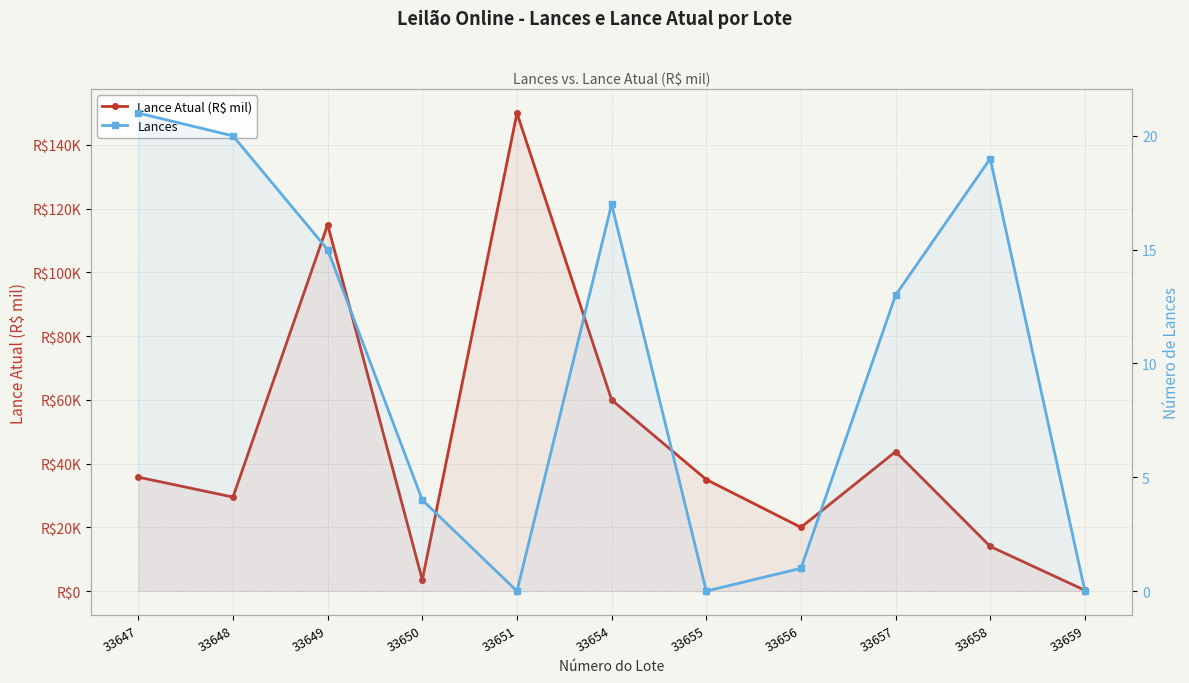

What is the highest value of the Lance Atual (R$ mil) series?

150.0